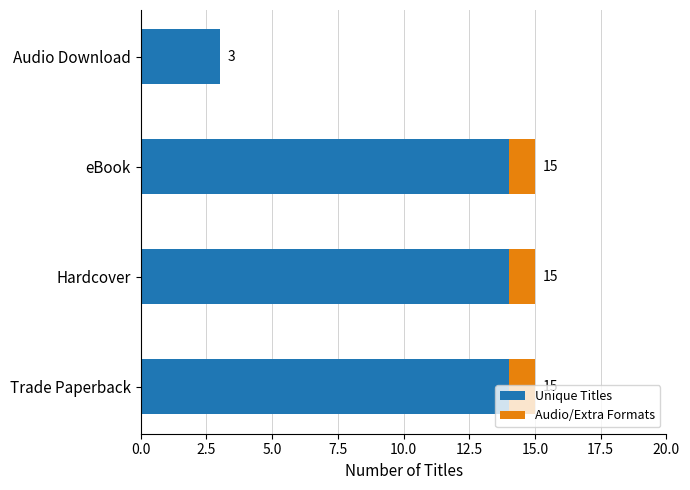

What is the average value of the Audio/Extra Formats series?

1